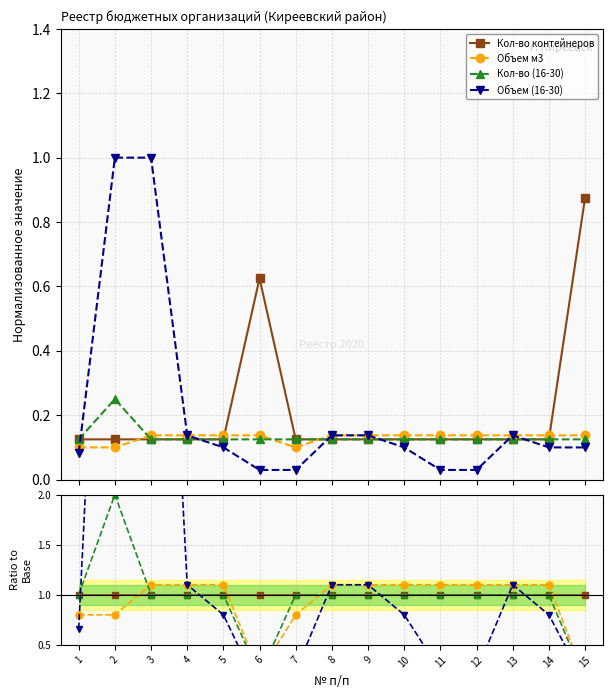

At which category is the sum across all series the highest?

2